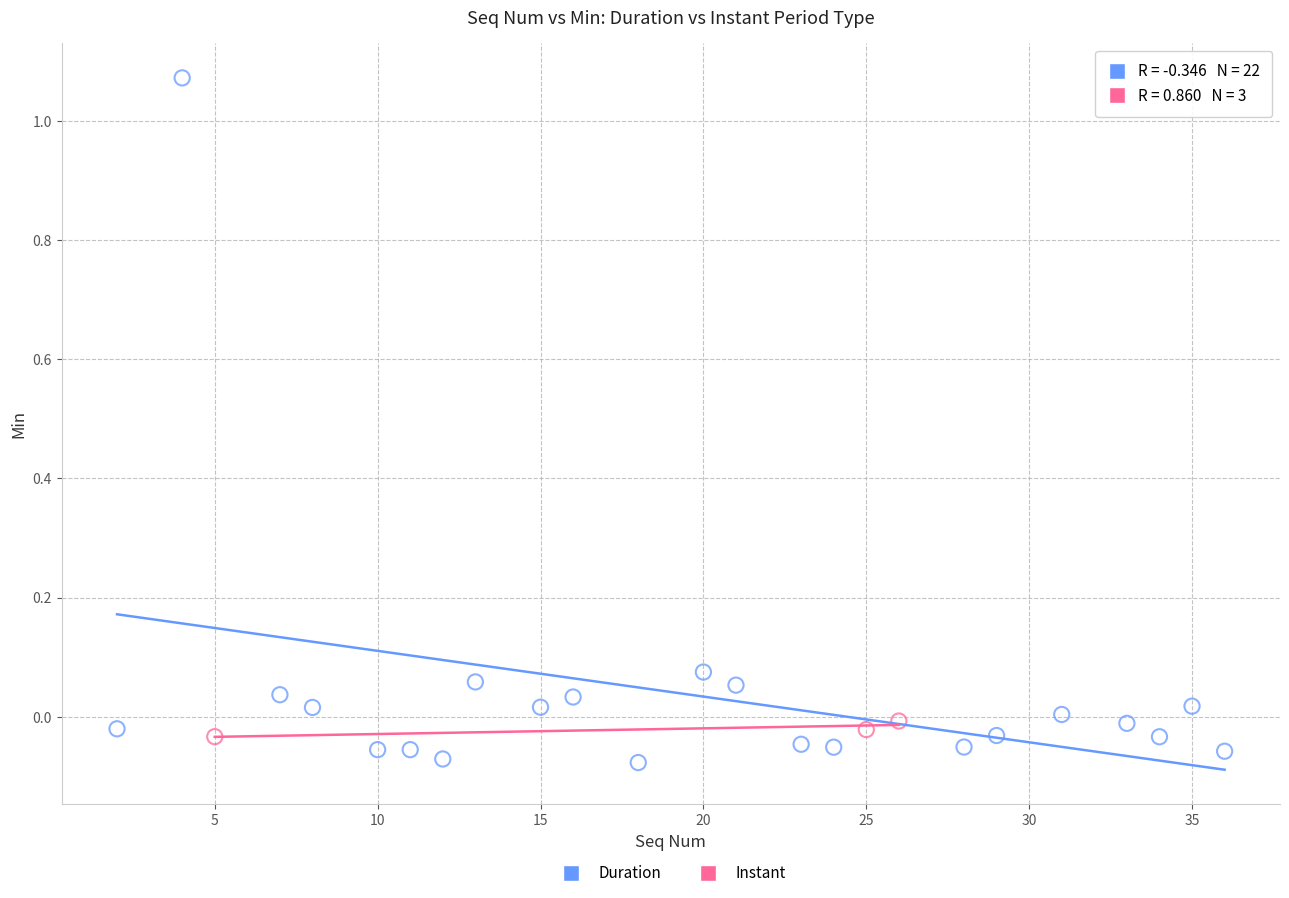

Which series has the widest spread of Y values?

Duration